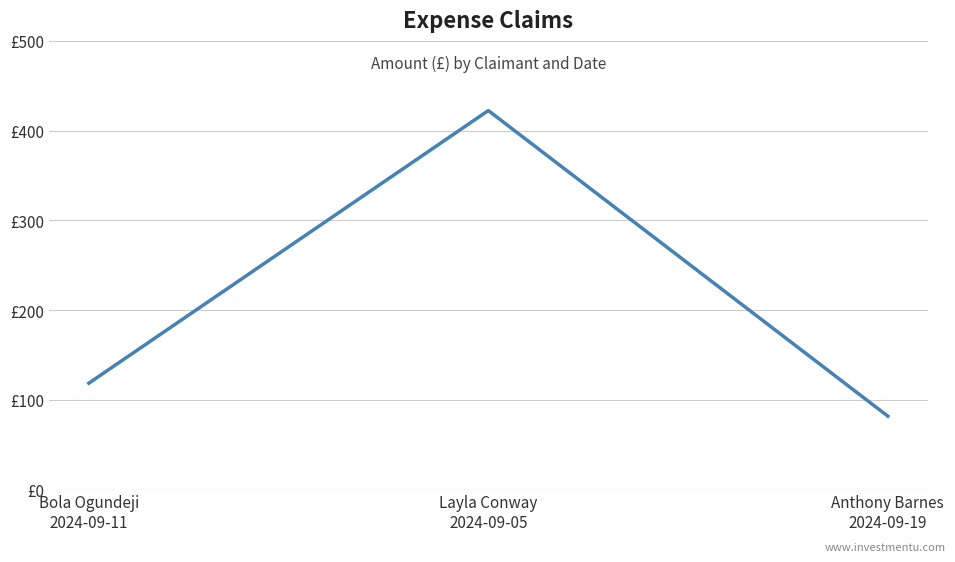

Reading right to left, list all the values displayed in this chart.

Anthony Barnes
2024-09-19=81.8	Layla Conway
2024-09-05=422.3	Bola Ogundeji
2024-09-11=118.5